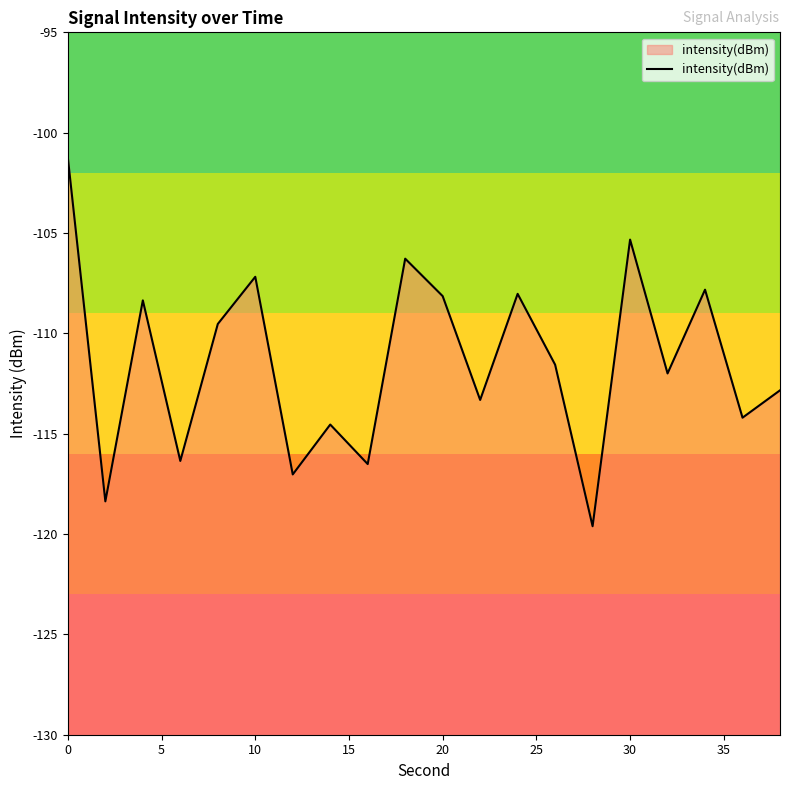

What is the maximum value shown in the chart?

-101.3